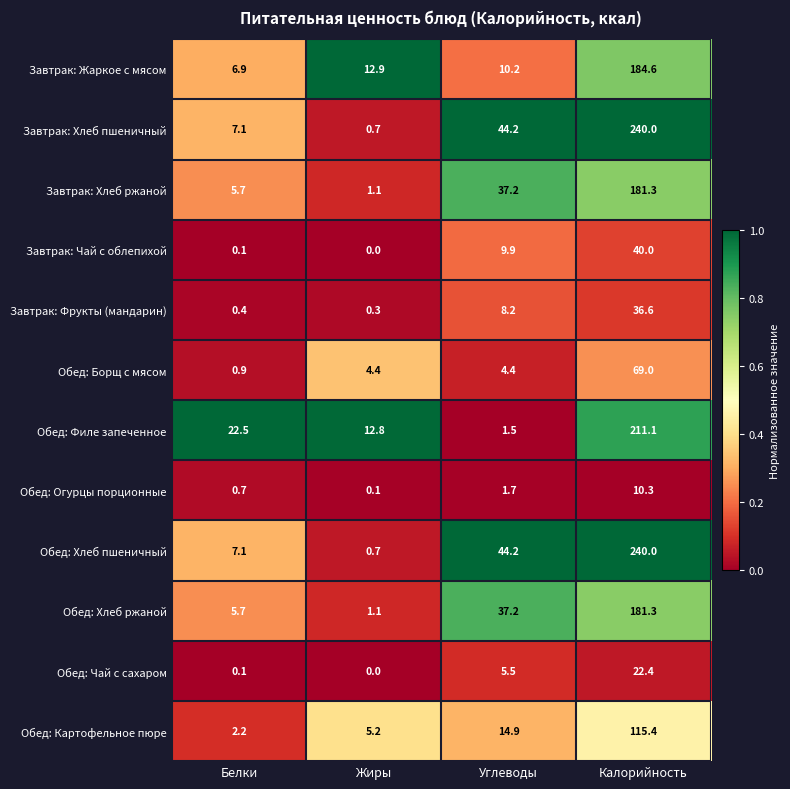

What is the maximum value for Обед: Филе запеченное?

211.1